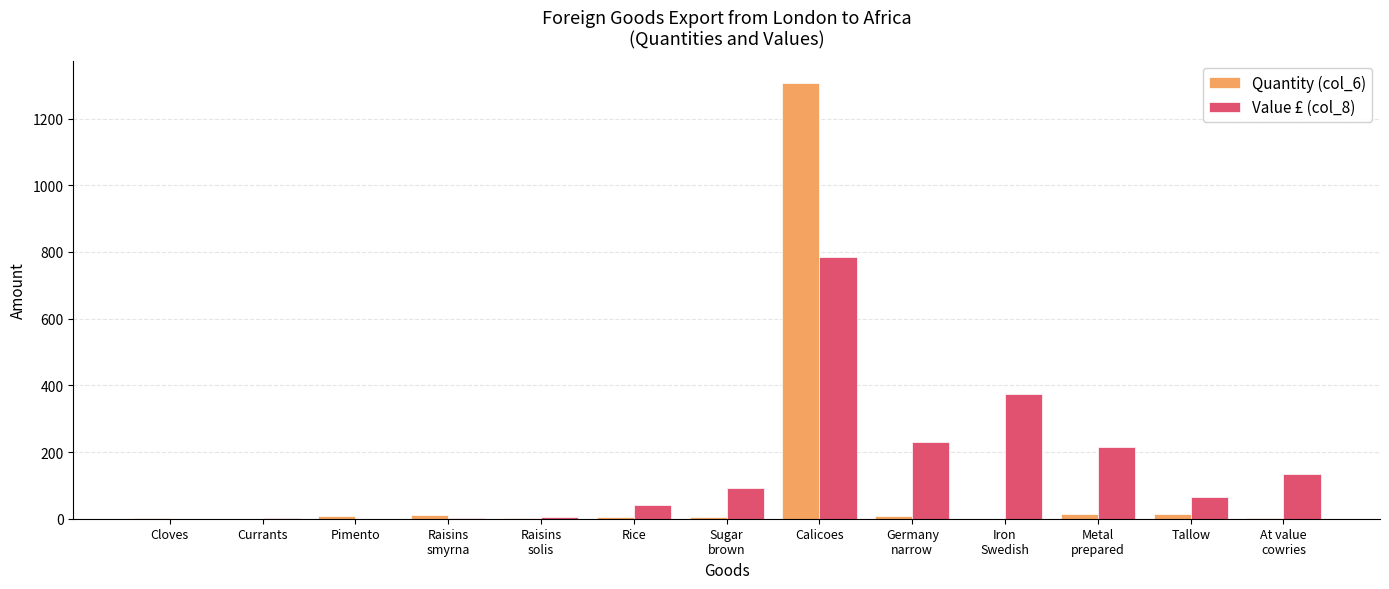

At which category does the chart reach its peak across all series?

Calicoes